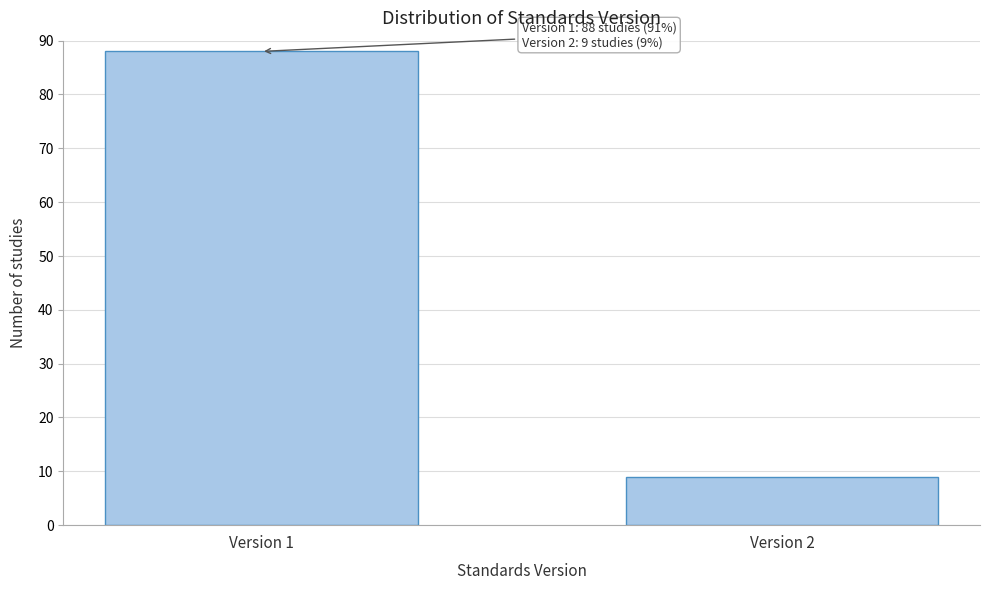

Reading right to left, transcribe all the data shown in this chart.

9	88